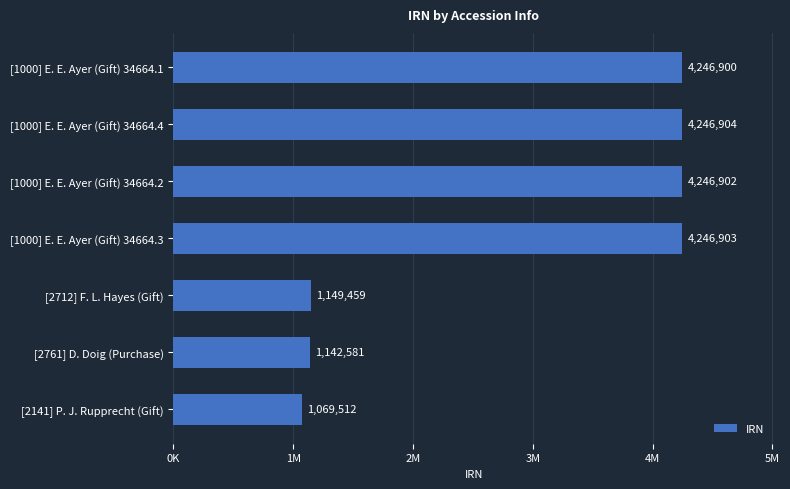

Rank the categories by value from lowest to highest.

[2141] P. J. Rupprecht (Gift), [2761] D. Doig (Purchase), [2712] F. L. Hayes (Gift), [1000] E. E. Ayer (Gift) 34664.1, [1000] E. E. Ayer (Gift) 34664.2, [1000] E. E. Ayer (Gift) 34664.3, [1000] E. E. Ayer (Gift) 34664.4